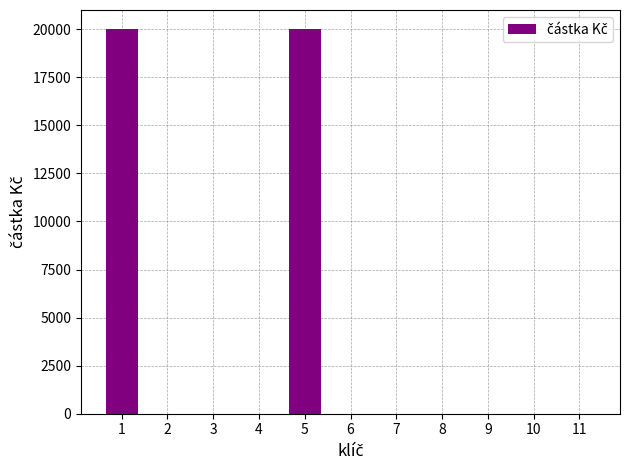

Reading right to left, what are all the values shown in this chart?

0	0	0	0	0	0	20000	0	0	0	20000